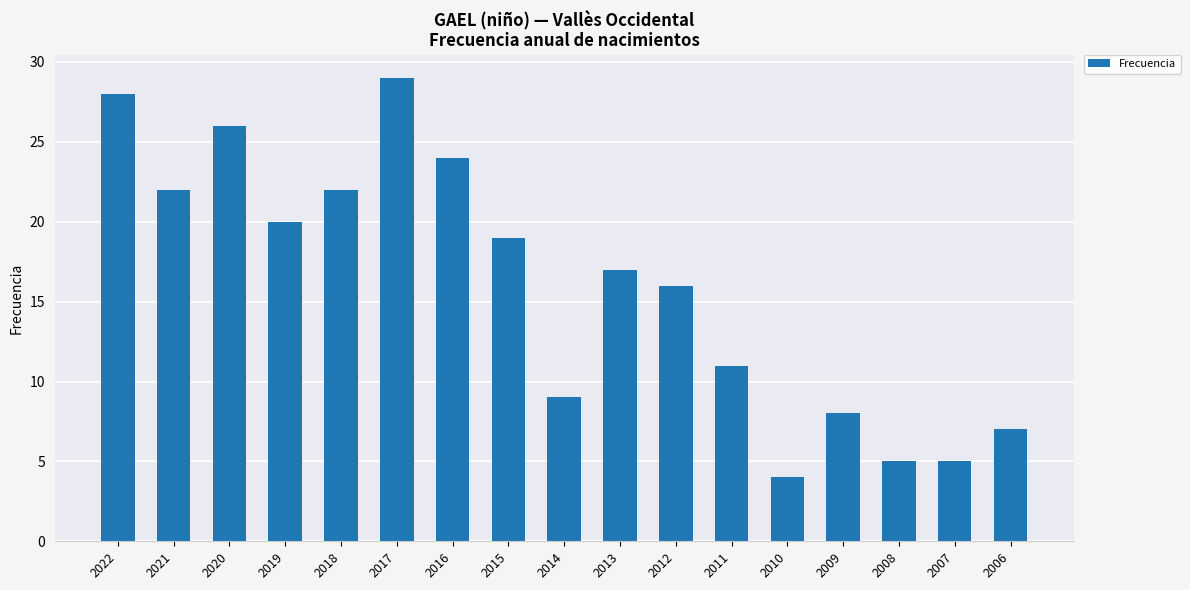

The chart shows a value of 9 at 2013. True or false?

False